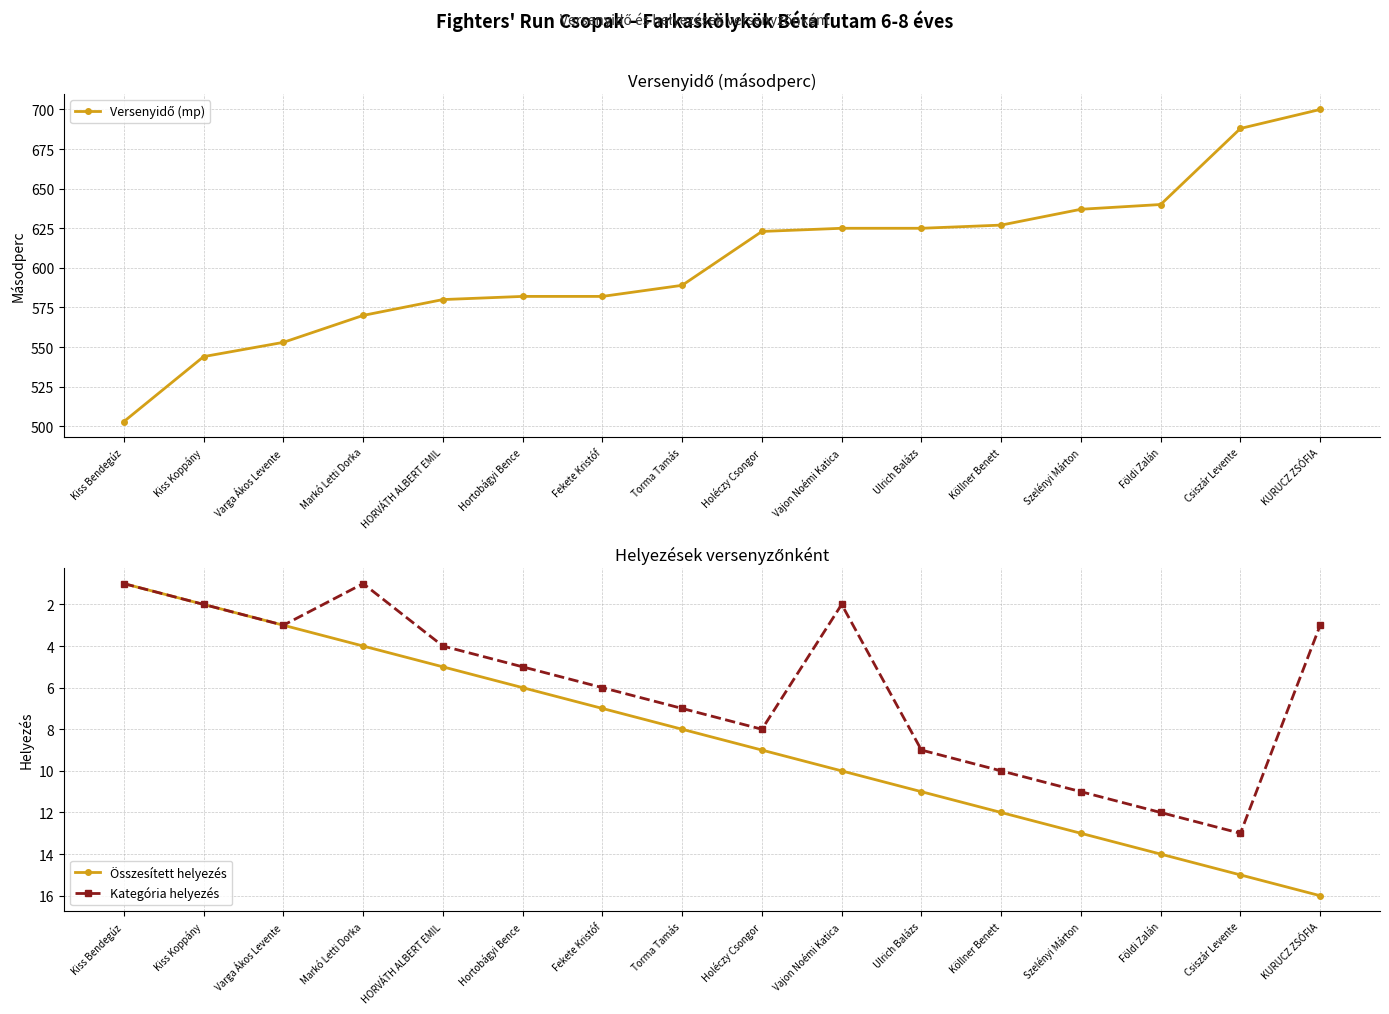

Reading right to left, extract all data points from this chart.

Versenyidő (mp): KURUCZ ZSÓFIA=700	Csiszár Levente=688	Földi Zalán=640	Szelényi Márton=637	Köllner Benett=627	Ulrich Balázs=625	Vajon Noémi Katica=625	Holéczy Csongor=623	Torma Tamás=589	Fekete Kristóf=582	Hortobágyi Bence=582	HORVÁTH ALBERT EMIL=580	Markó Letti Dorka=570	Varga Ákos Levente=553	Kiss Koppány=544	Kiss Bendegúz=503
Összesített helyezés: KURUCZ ZSÓFIA=16	Csiszár Levente=15	Földi Zalán=14	Szelényi Márton=13	Köllner Benett=12	Ulrich Balázs=11	Vajon Noémi Katica=10	Holéczy Csongor=9	Torma Tamás=8	Fekete Kristóf=7	Hortobágyi Bence=6	HORVÁTH ALBERT EMIL=5	Markó Letti Dorka=4	Varga Ákos Levente=3	Kiss Koppány=2	Kiss Bendegúz=1
Kategória helyezés: KURUCZ ZSÓFIA=3	Csiszár Levente=13	Földi Zalán=12	Szelényi Márton=11	Köllner Benett=10	Ulrich Balázs=9	Vajon Noémi Katica=2	Holéczy Csongor=8	Torma Tamás=7	Fekete Kristóf=6	Hortobágyi Bence=5	HORVÁTH ALBERT EMIL=4	Markó Letti Dorka=1	Varga Ákos Levente=3	Kiss Koppány=2	Kiss Bendegúz=1